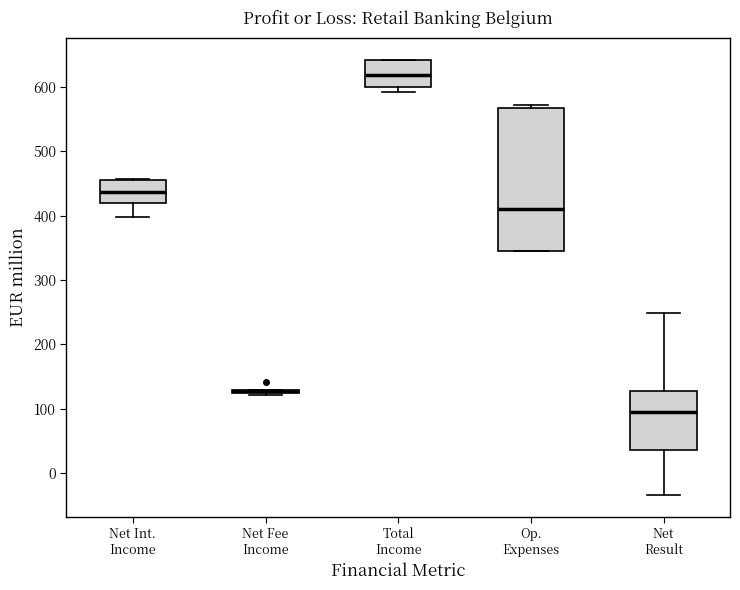

Which box is the tallest, from its lower edge to its upper edge?

Op. Expenses